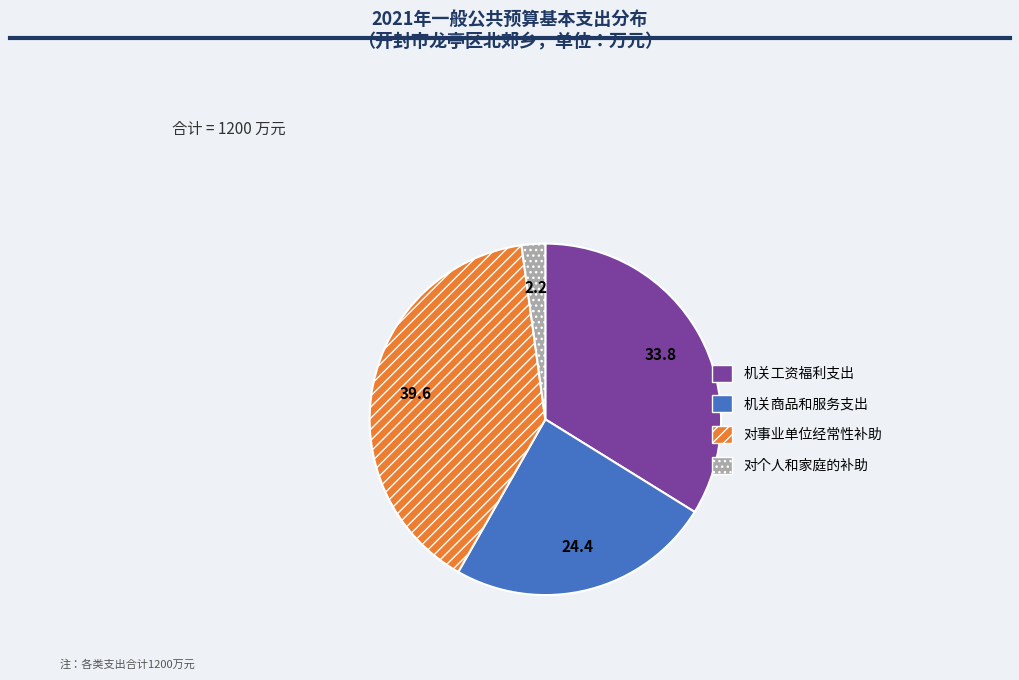

Which slice is the largest?

对事业单位经常性补助